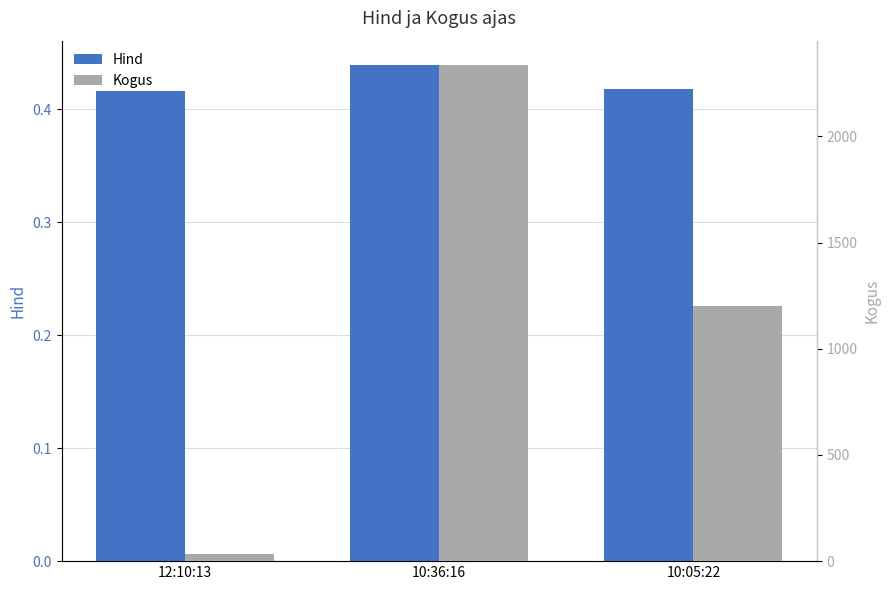

What is the difference between the highest and lowest values at 12:10:13?

34.6